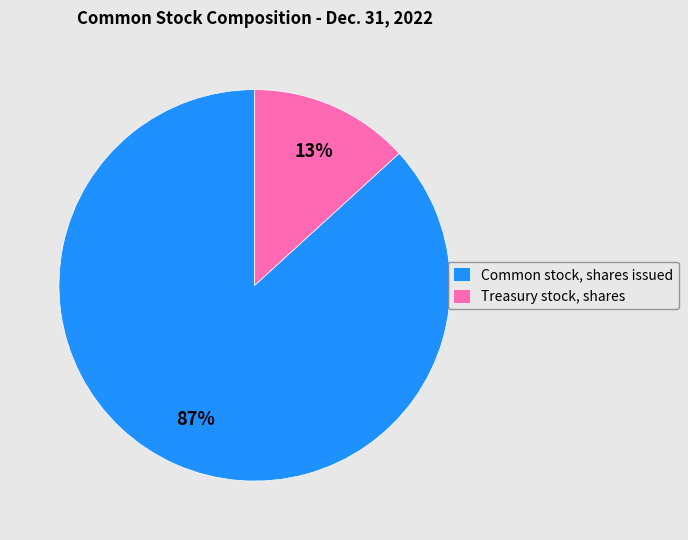

How many segments does this pie chart have?

2